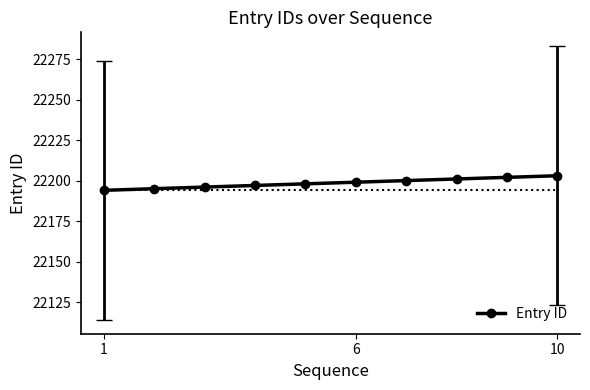

What is the difference between the maximum and minimum values?

9